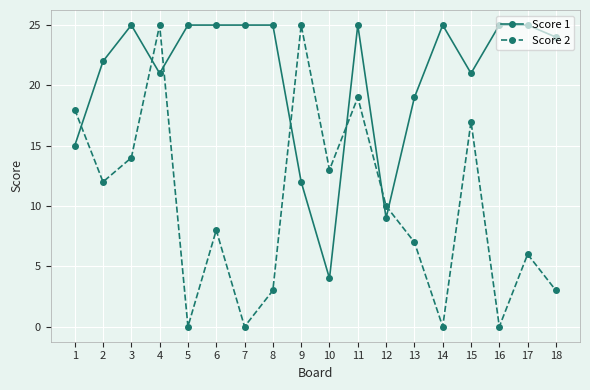

Reading left to right, what are all the values shown in this chart?

Score 1: 15	22	25	21	25	25	25	25	12	4	25	9	19	25	21	25	25	24
Score 2: 18	12	14	25	0	8	0	3	25	13	19	10	7	0	17	0	6	3